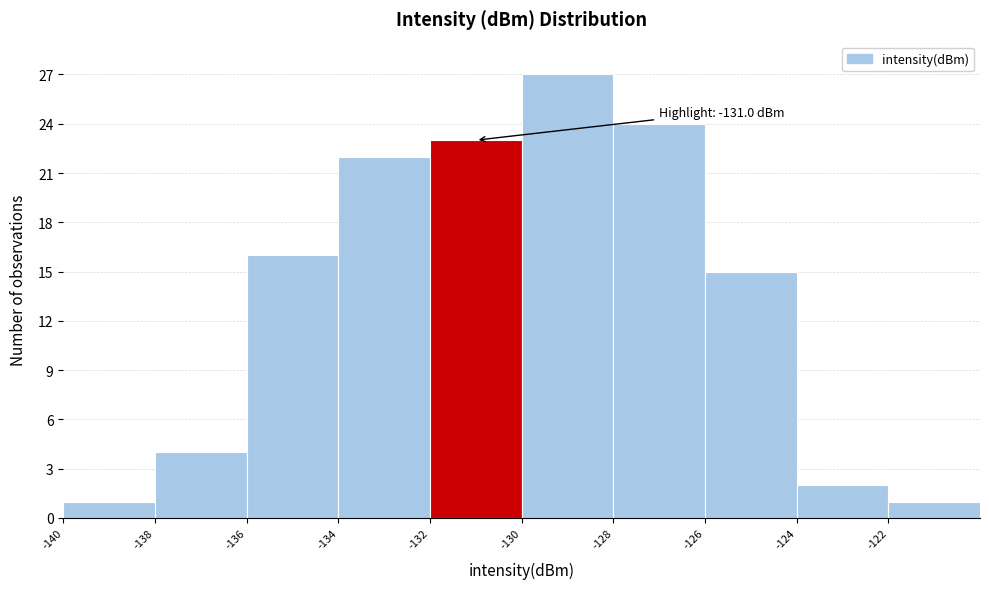

Over which range of the x-axis is the bar tallest?

-130 to -128